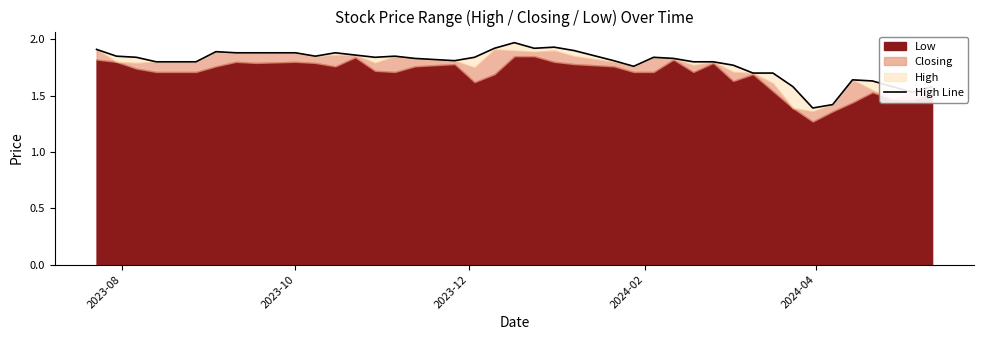

What is the average value?

1.8